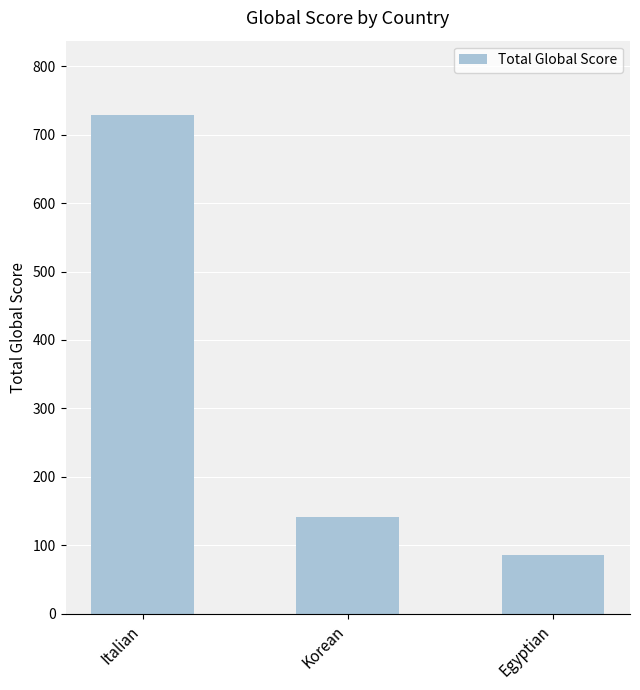

Reading left to right, what are all the values shown in this chart?

Italian=728	Korean=141	Egyptian=86